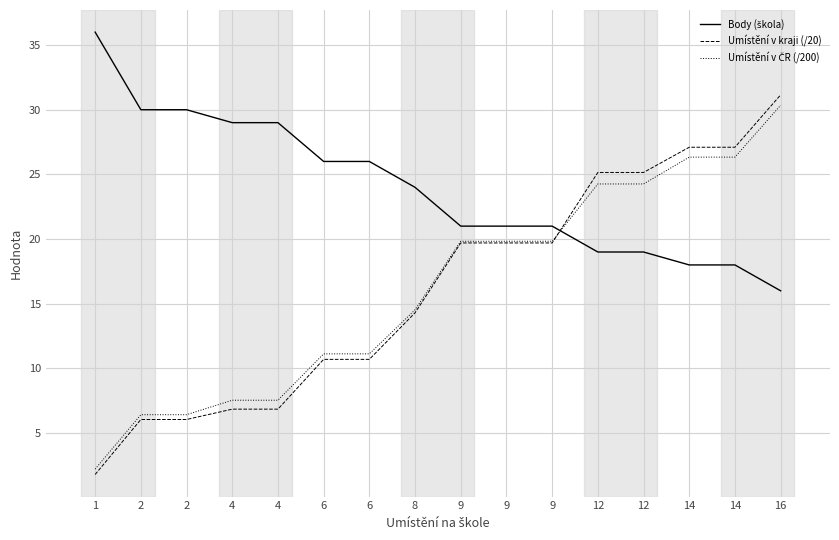

Which has a higher value, 1 or 8?

1